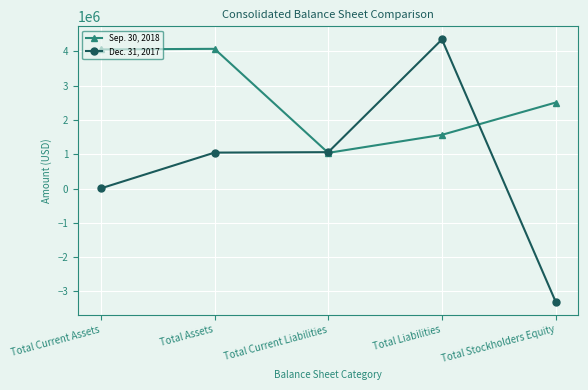

What is the label of the 3rd point from the right?

Total Current Liabilities